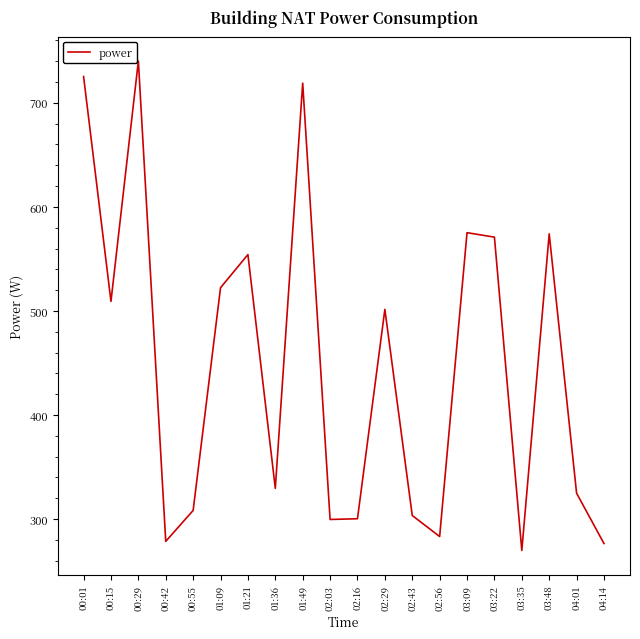

True or false: the data shows 66.0 at 02:16.

False